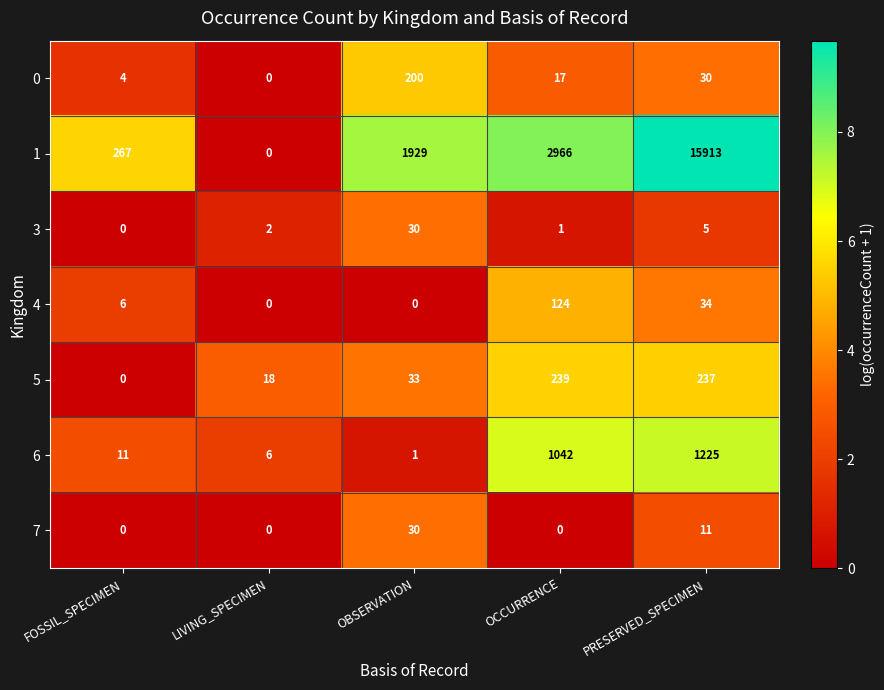

How many data points does each series have?

5